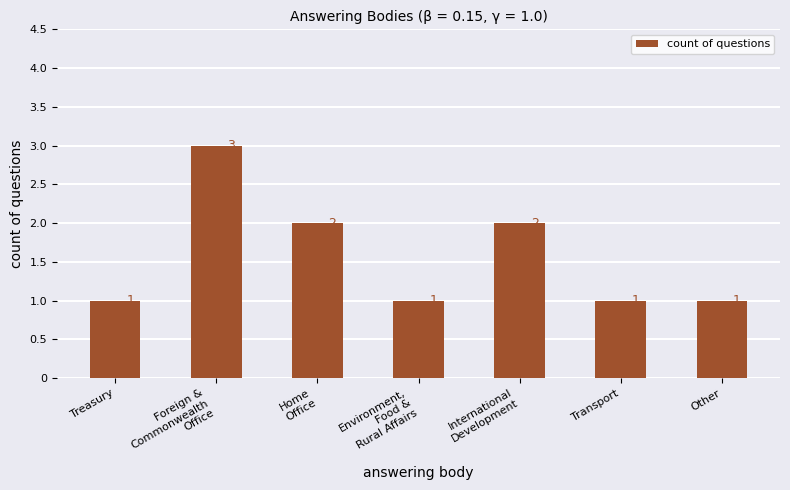

What is the maximum value shown in the chart?

3